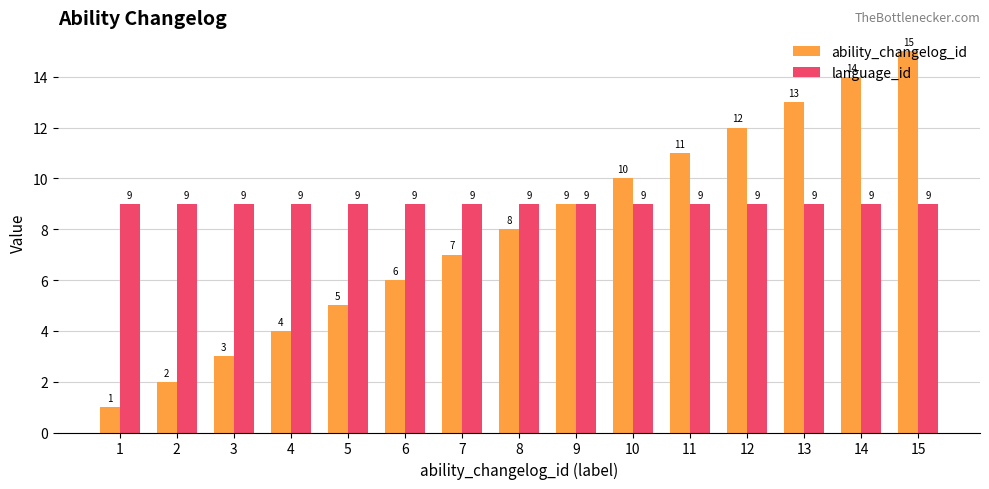

At how many categories does at least one series exceed 6?

15